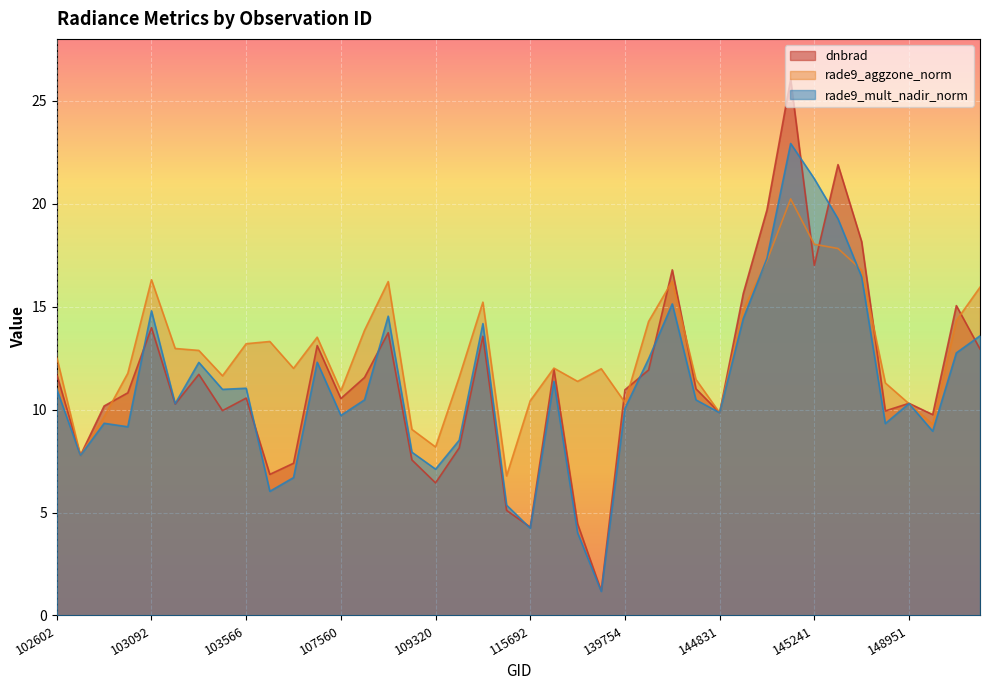

What are all the series names shown in the legend?

dnbrad, rade9_aggzone_norm, rade9_mult_nadir_norm